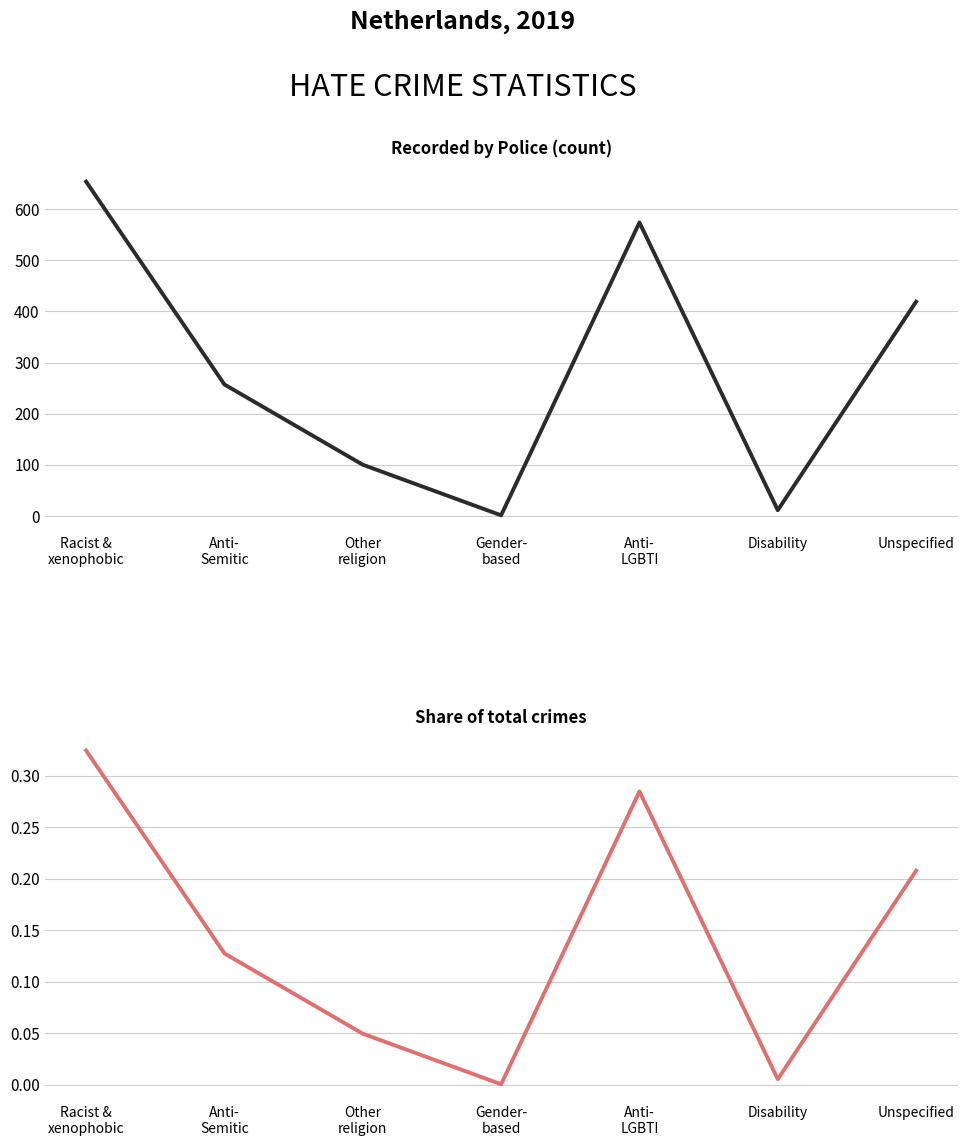

True or false: Share of total has more than 0 points higher than both neighbors.

True